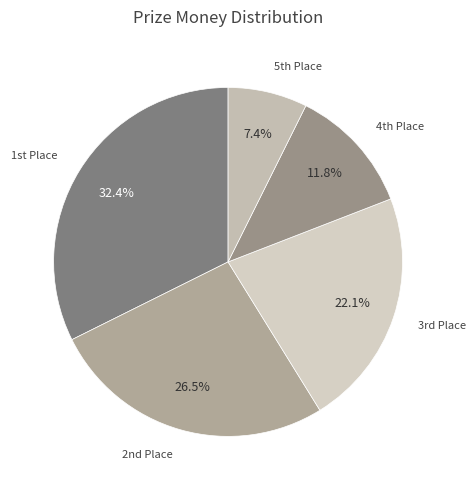

Does any single category account for the majority?

No